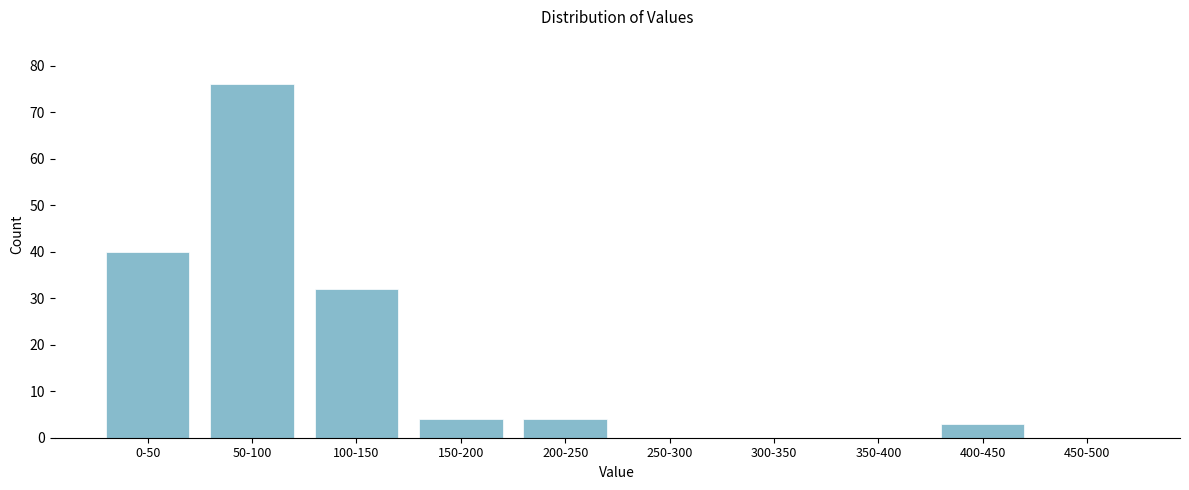

Reading left to right, transcribe all the data shown in this chart.

0-50=40	50-100=76	100-150=32	150-200=4	200-250=4	250-300=0	300-350=0	350-400=0	400-450=3	450-500=0